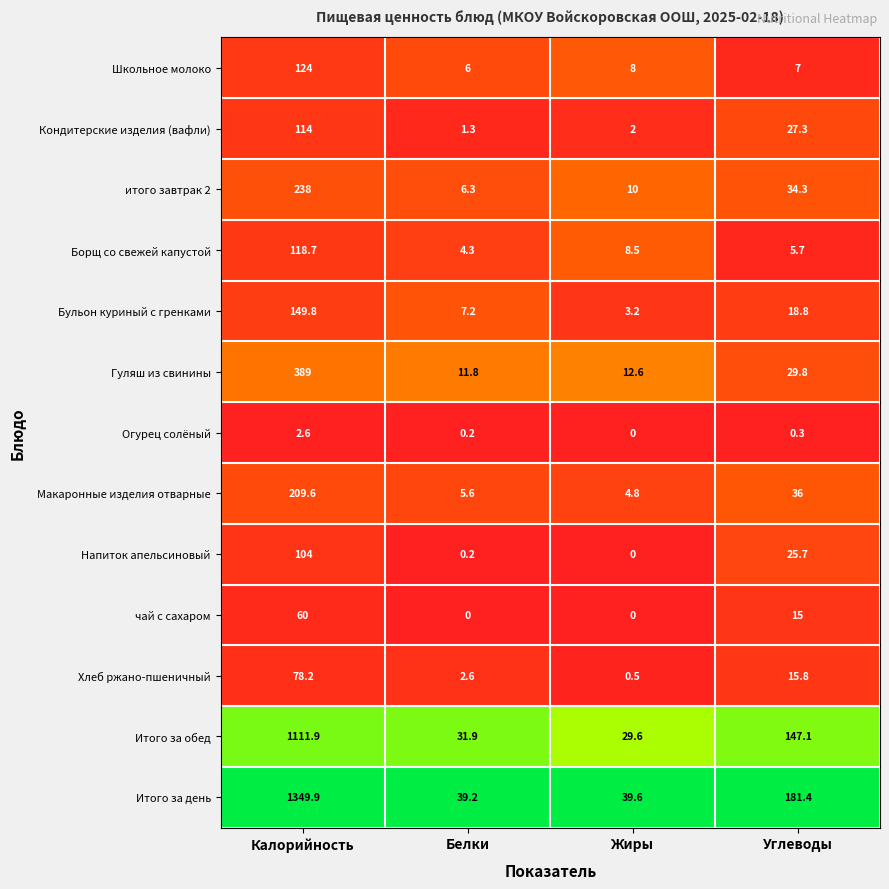

What is the total value across all series at Углеводы?

544.2